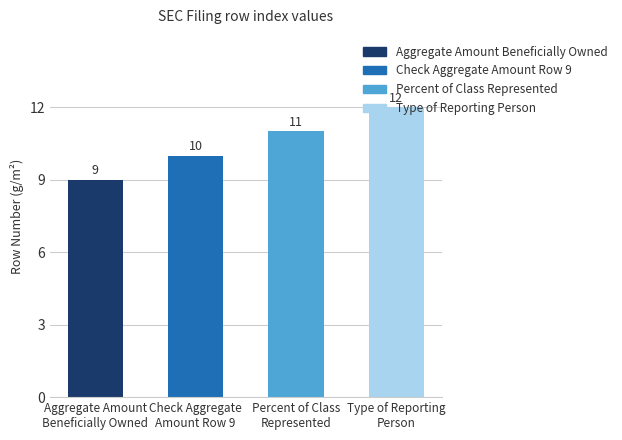

The value at Percent of Class
Represented is 7. True or false?

False